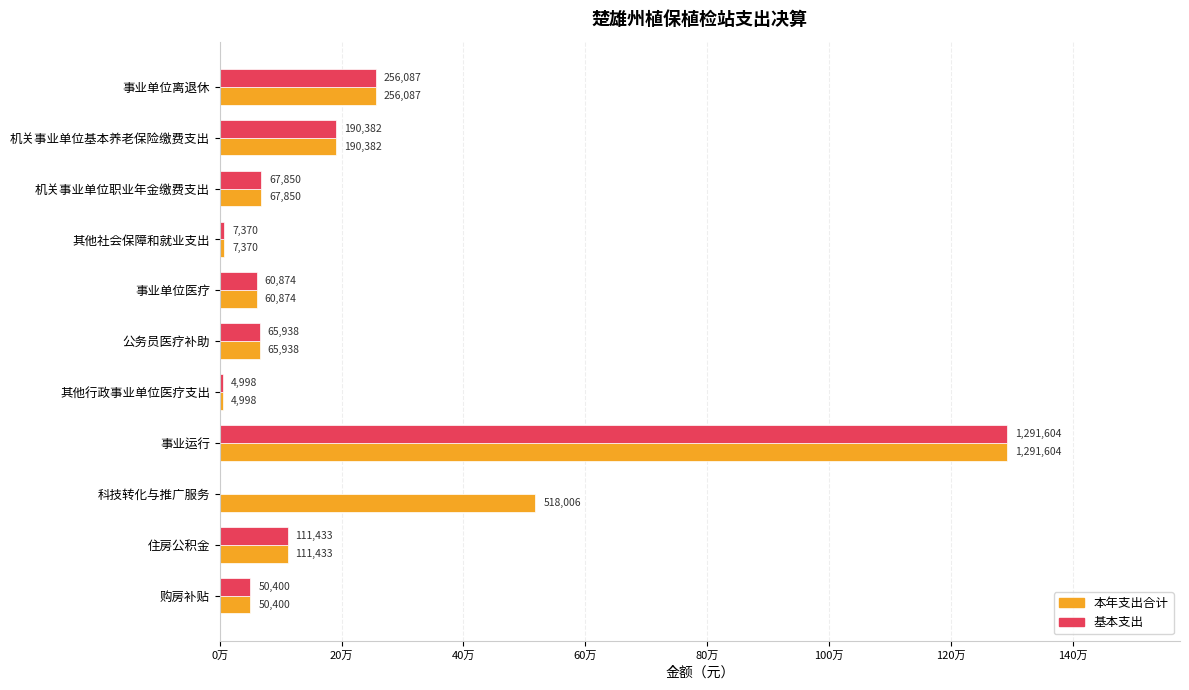

What are all the series names shown in the legend?

本年支出合计, 基本支出